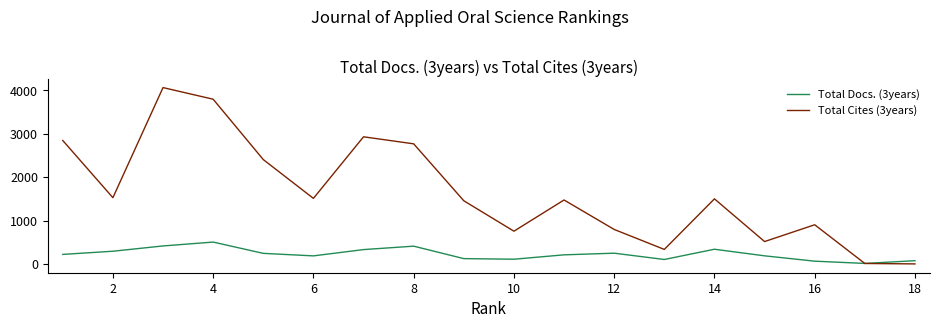

What is the maximum value shown in the chart?

4063